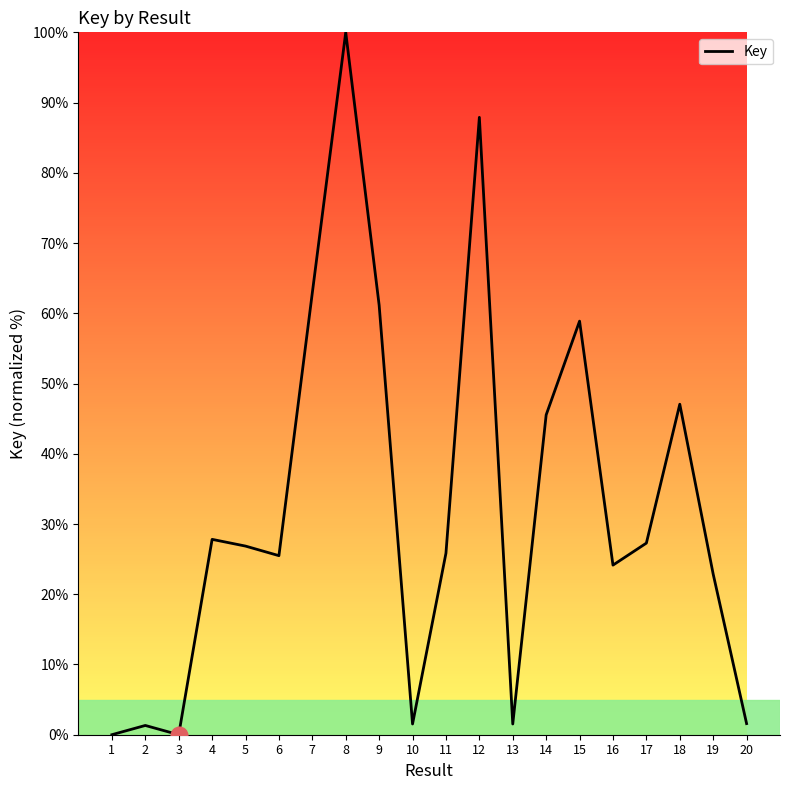

What is the sum of all values?

649.7